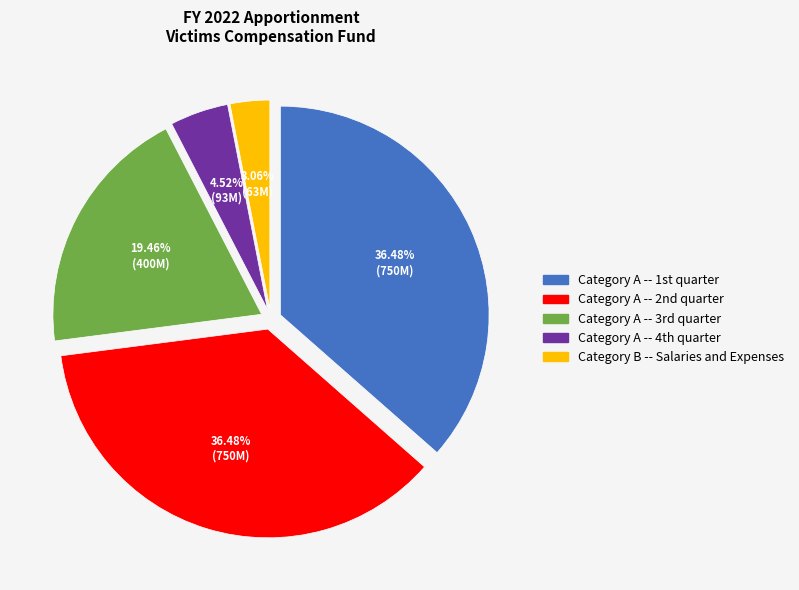

Does any single category account for the majority?

No